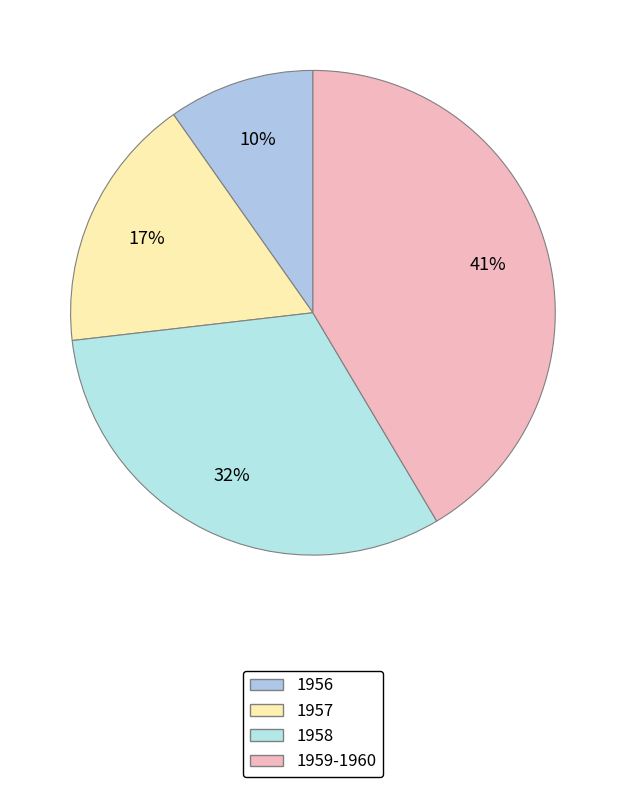

Which slice is the smallest?

1956